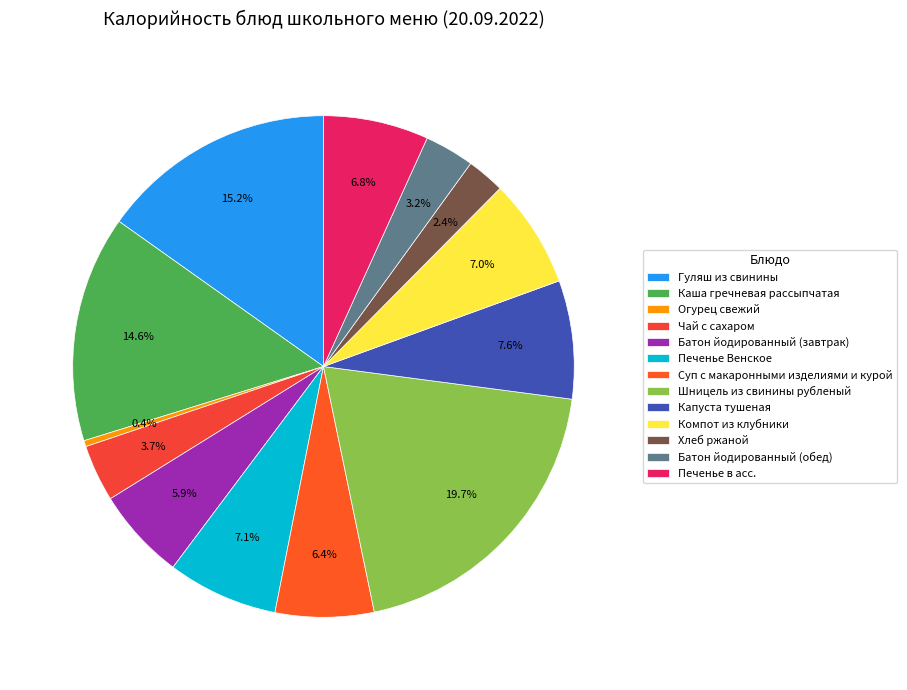

To the nearest percent, what percentage of the pie is Шницель из свинины рубленый?

20%